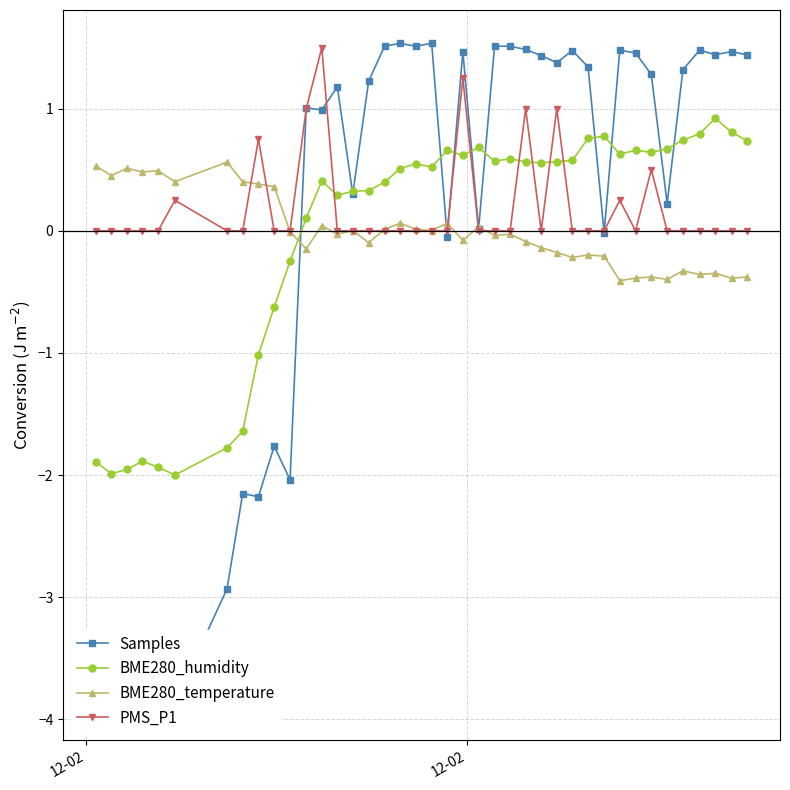

Which has a higher value, 5 or 17?

17